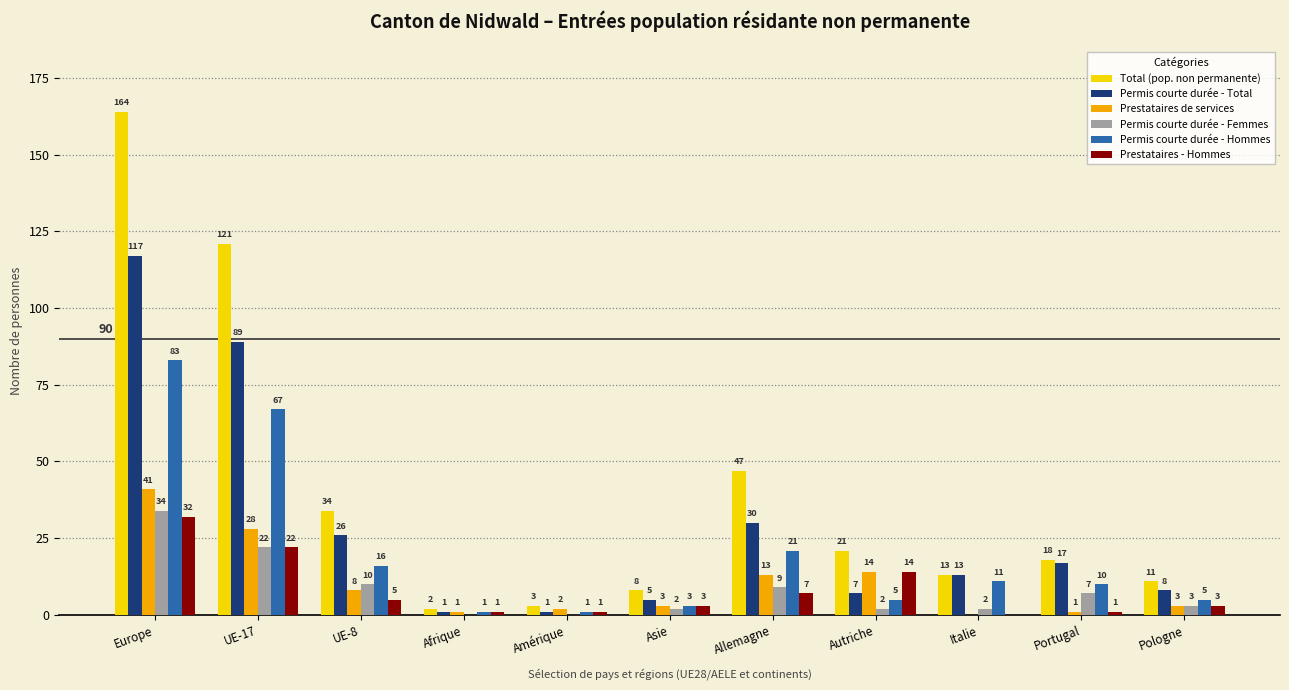

Is the value of Total (pop. non permanente) at Europe greater than the value of Prestataires de services at Europe?

Yes